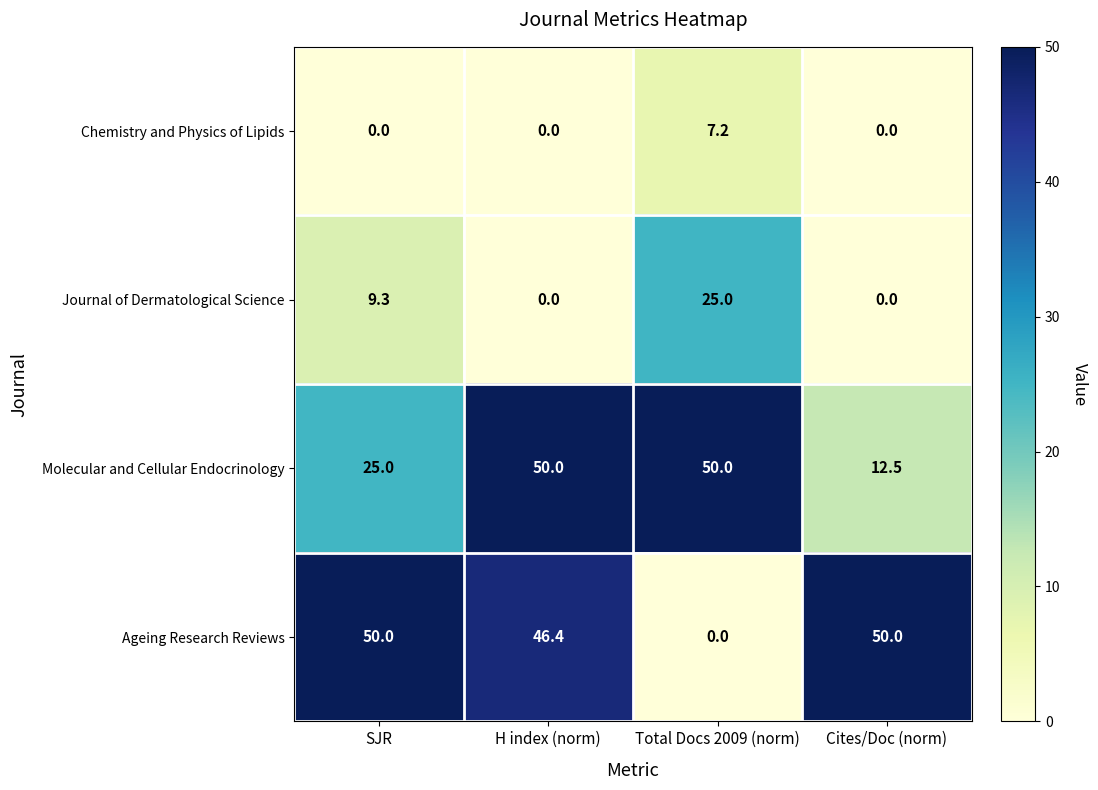

How many series are shown in this chart?

4